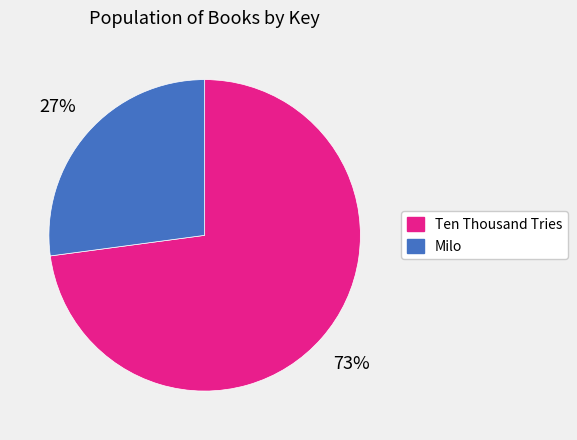

What is the ratio of the value at Milo to the value at Ten Thousand Tries?

0.4